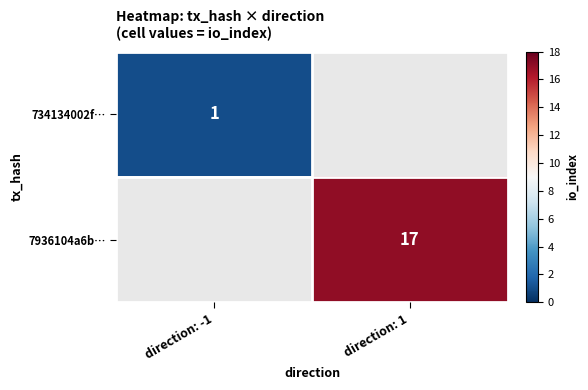

True or false: 7936104a6b… has a value of 9 at direction: 1.

False